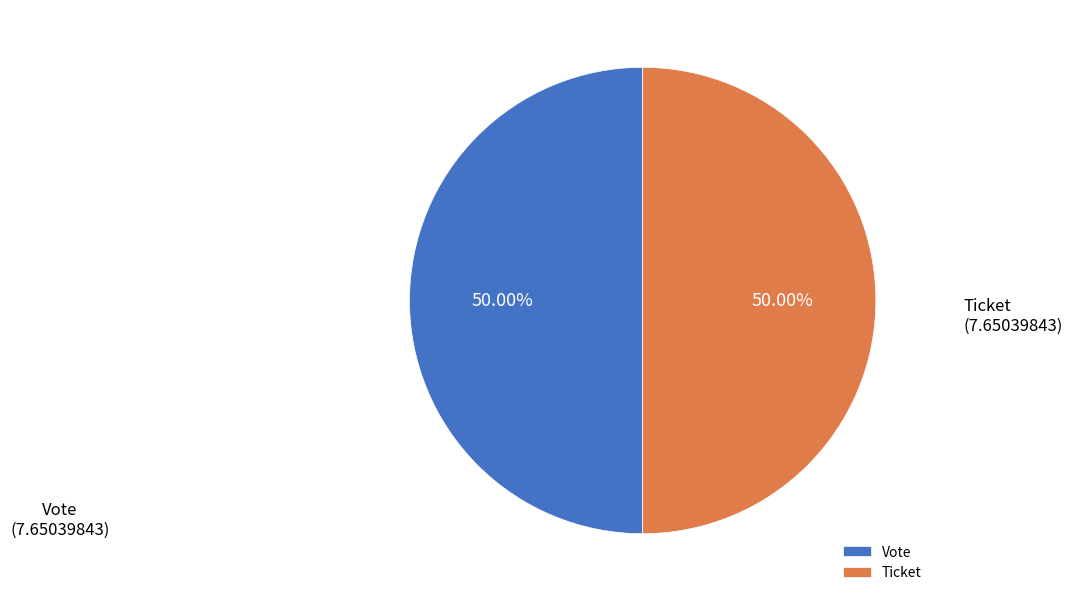

What is the ratio of the value at Ticket to the value at Vote?

1.0